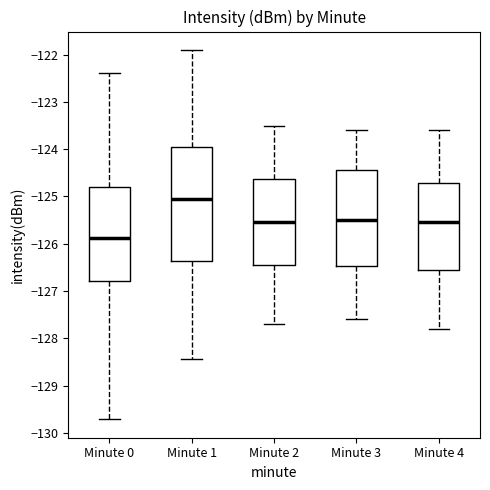

Which box has the highest median line?

Minute 1